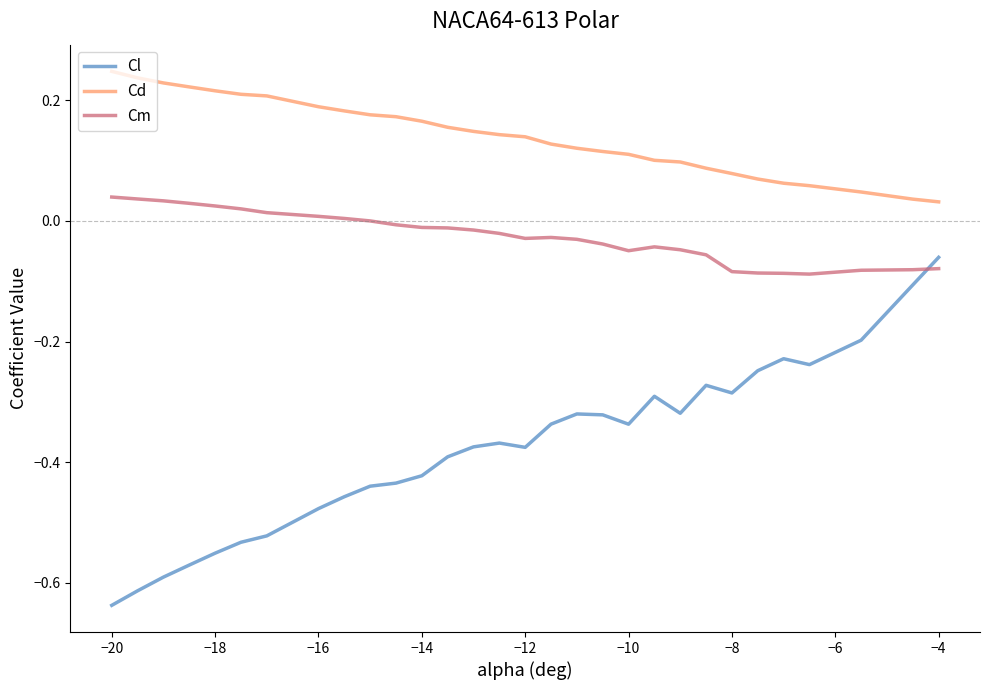

List the series in order of their overall mean, lowest first.

Cl, Cm, Cd